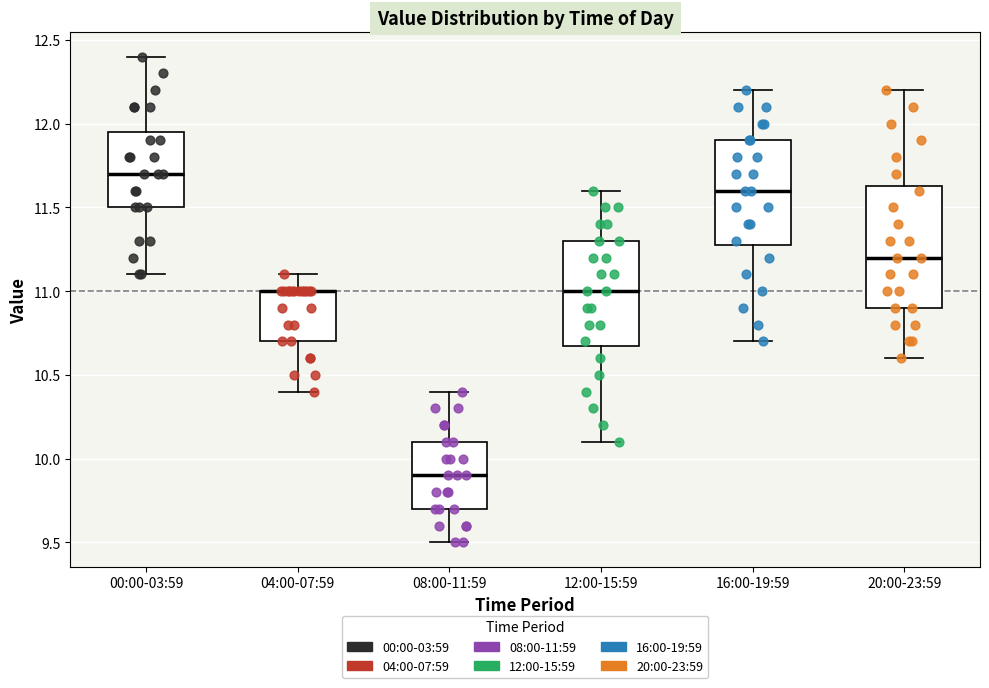

Comparing the boxes themselves (not the whiskers), which one is the tallest?

20:00-23:59